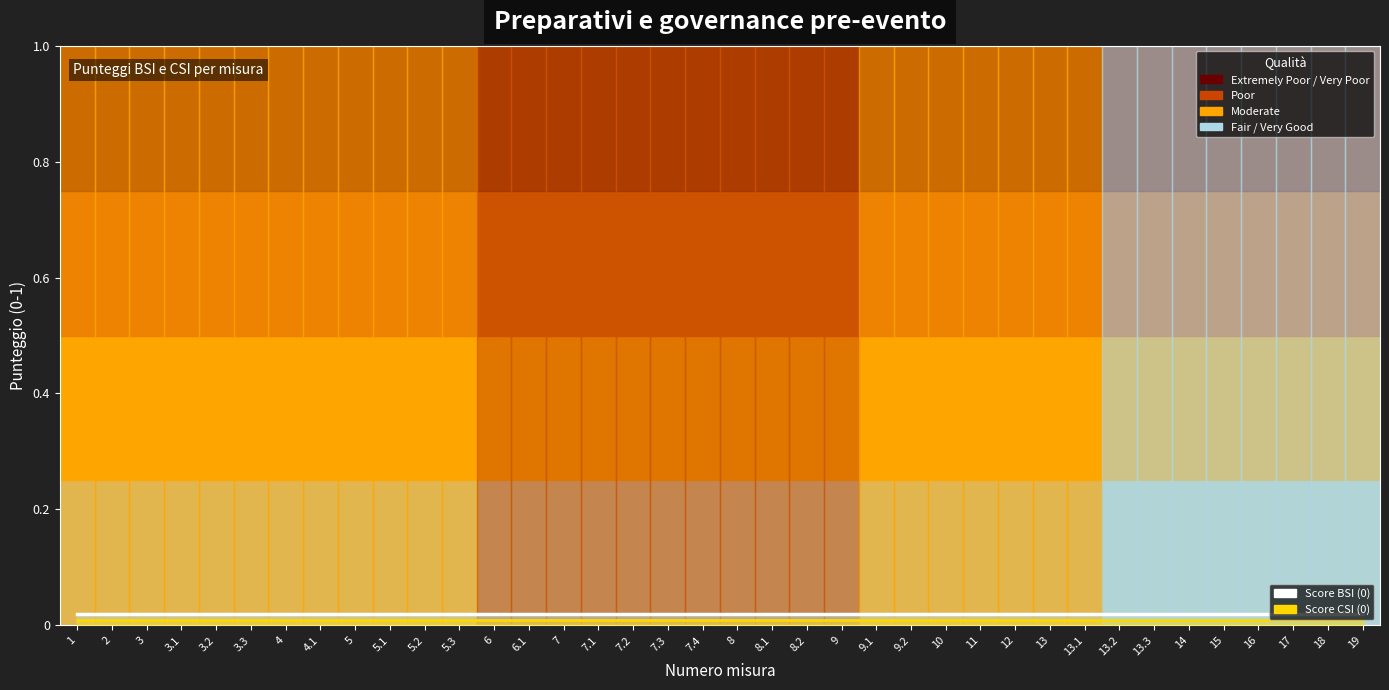

What position from the right is 13?

10